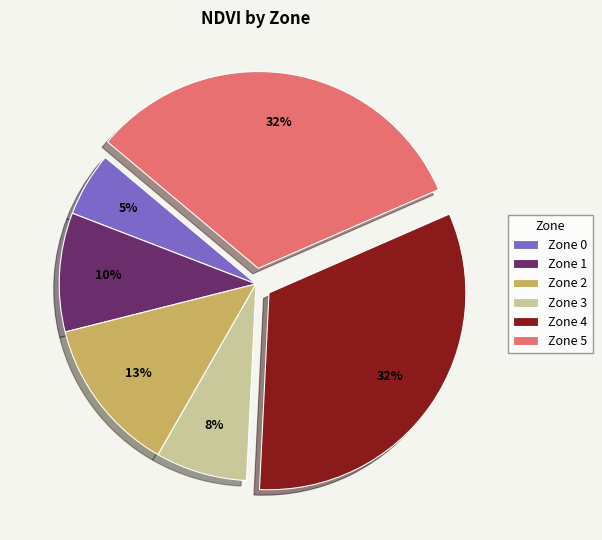

To the nearest percent, what percentage of the pie is Zone 3?

8%